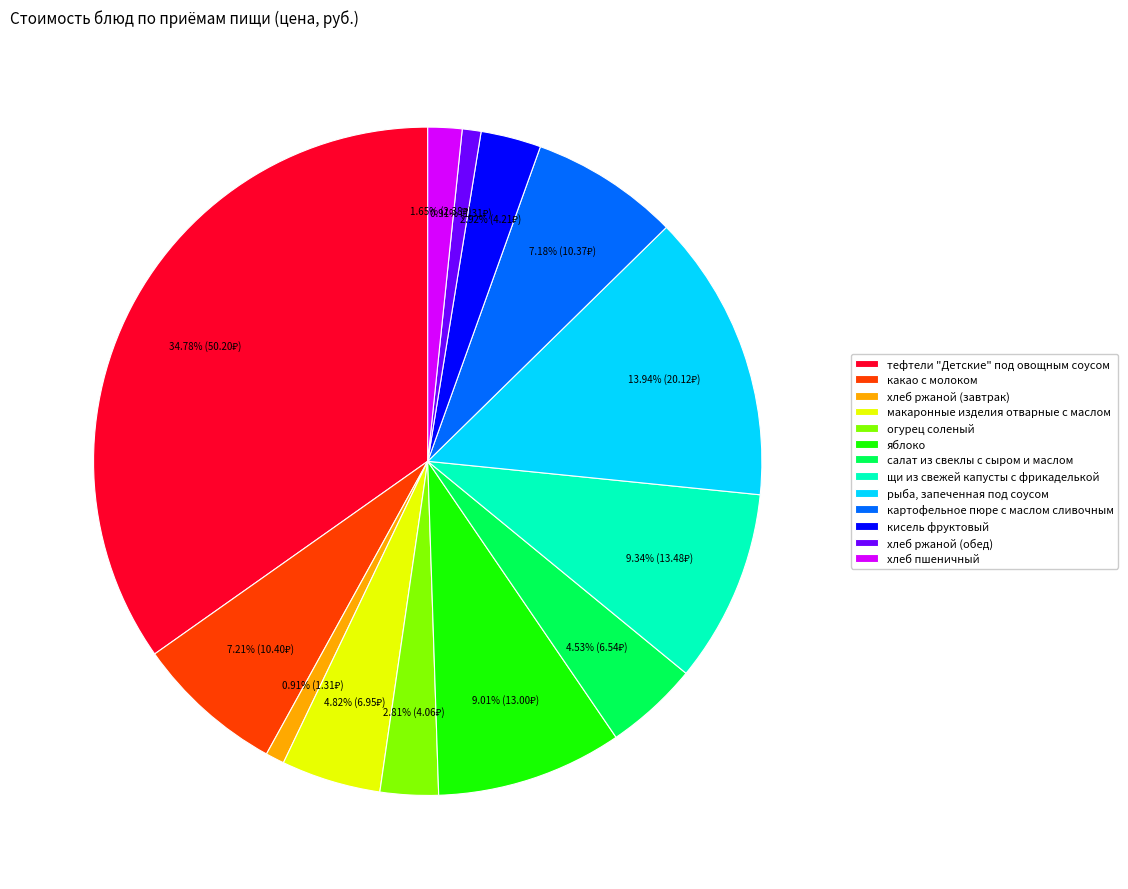

True or false: какао с молоком accounts for 1% of the total.

False